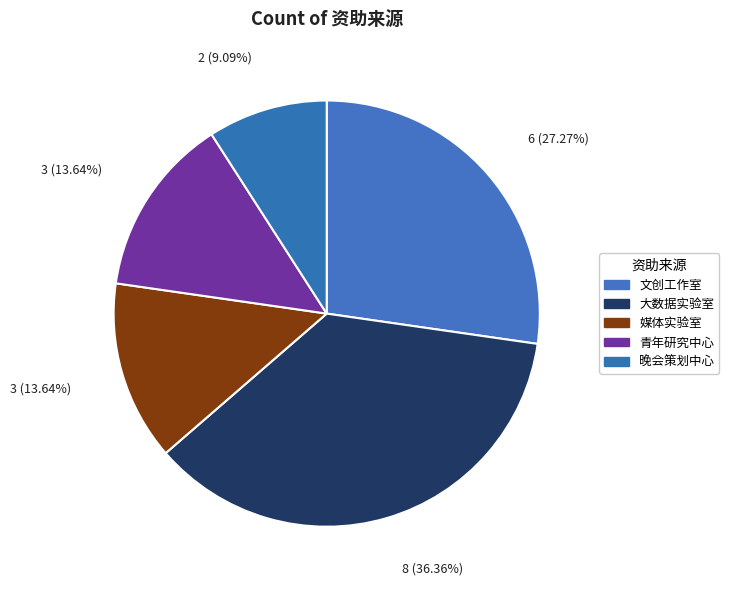

How many segments does this pie chart have?

5